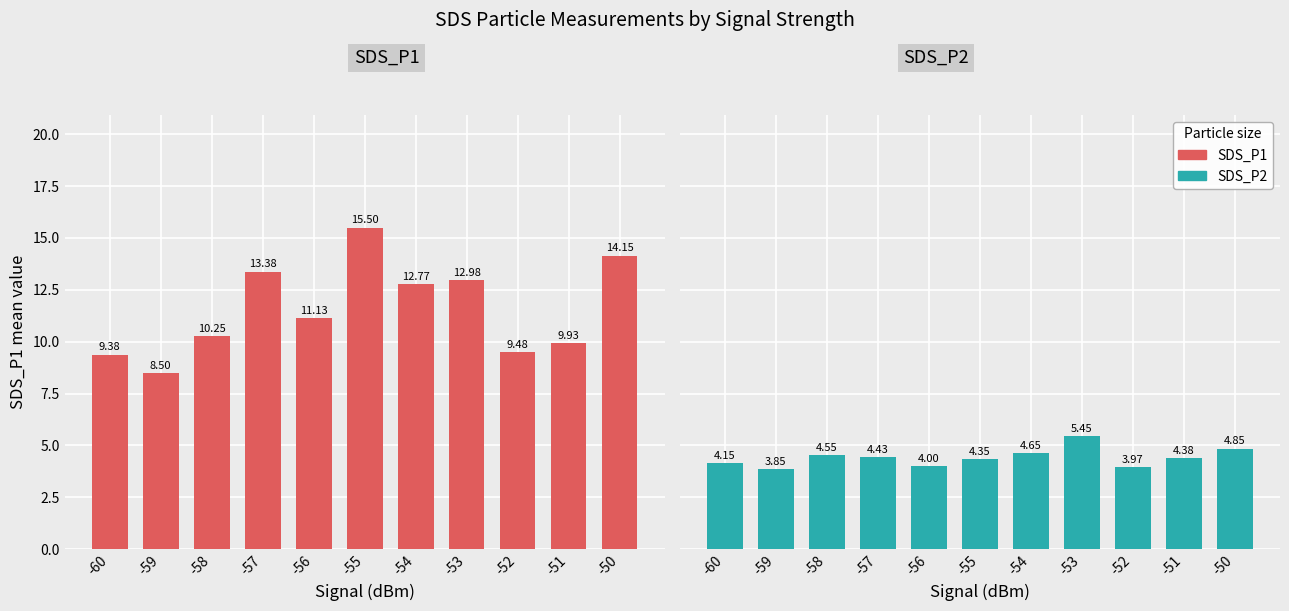

How many series are shown in this chart?

2